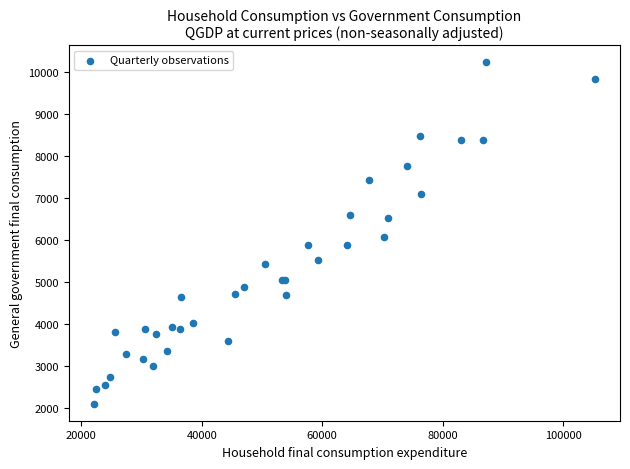

What Y value in the scatter plot is closest to 6175?

6084.2